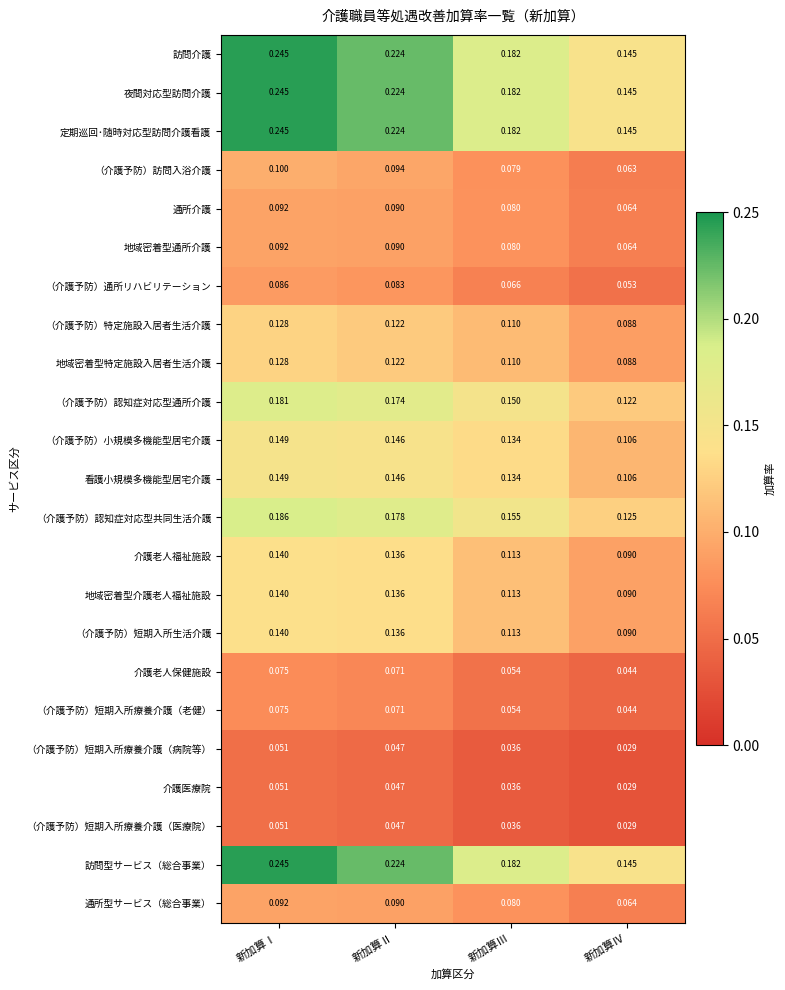

At how many categories does at least one series exceed 0?

4